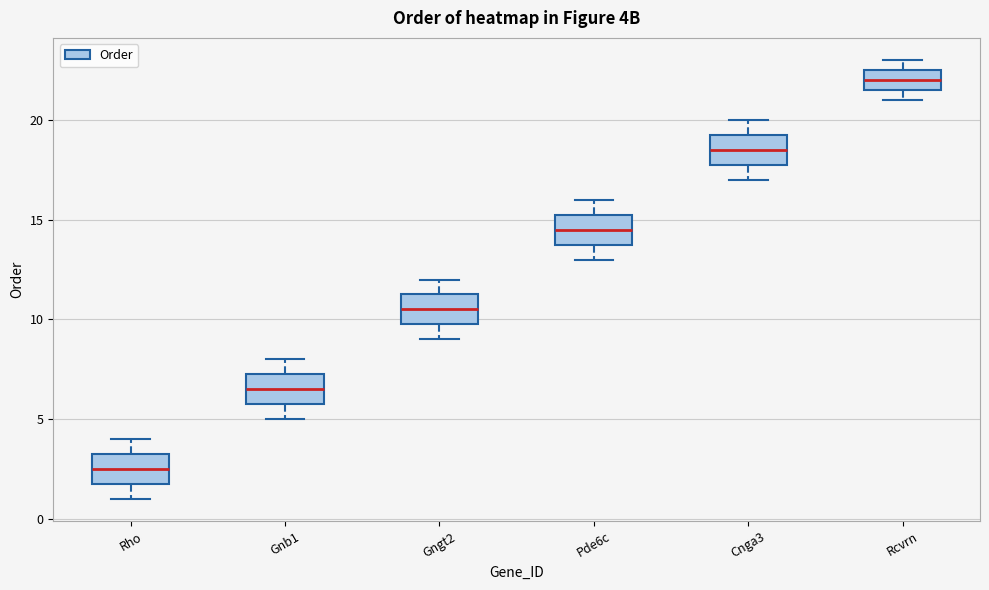

Reading left to right, read every box against the y-axis: the position of its median line, the range the box covers, and the ends of its whiskers. The values are not printed on the chart, so give them approximately, as read against the axis.

Rho: median 2.5, box 2.0 to 3.5, whiskers 1.0 to 4.0
Gnb1: median 6.5, box 6.0 to 7.5, whiskers 5.0 to 8.0
Gngt2: median 10.5, box 10.0 to 11.5, whiskers 9.0 to 12.0
Pde6c: median 14.5, box 14.0 to 15.5, whiskers 13.0 to 16.0
Cnga3: median 18.5, box 18.0 to 19.5, whiskers 17.0 to 20.0
Rcvrn: median 22.0, box 21.5 to 22.5, whiskers 21.0 to 23.0